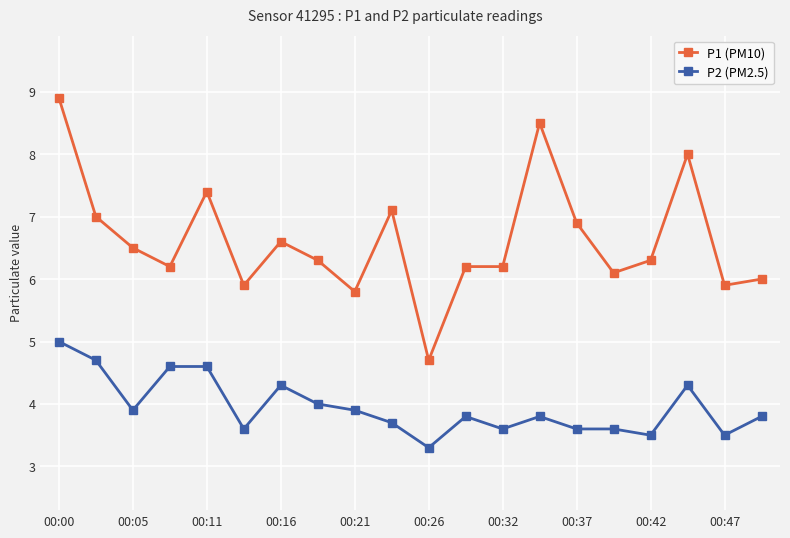

Which series has the largest total across all categories?

P1 (PM10)